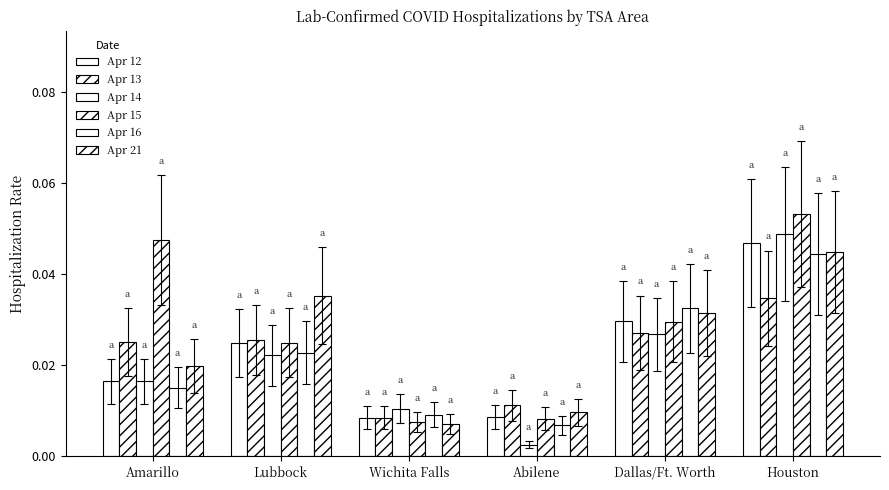

What is the label of the 6th bar from the right?

Amarillo